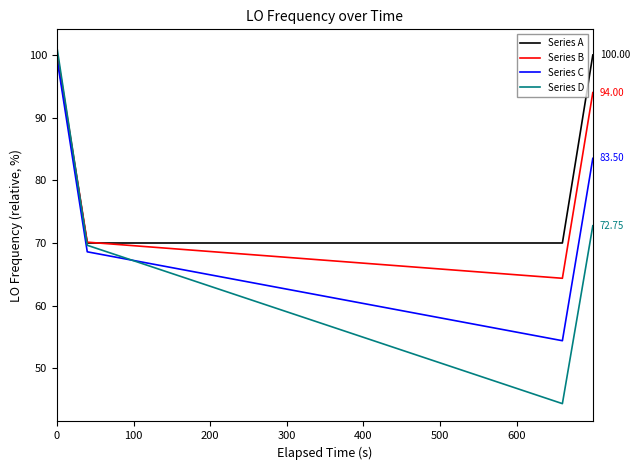

Which series has the largest range (max minus min)?

Series D